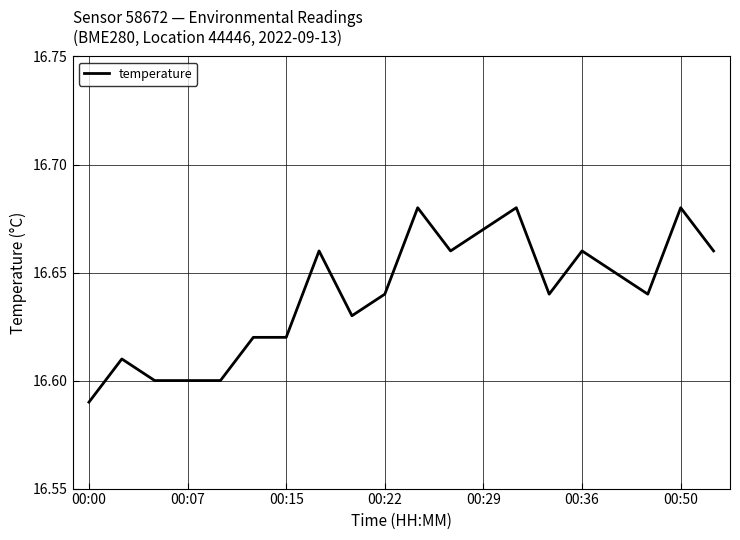

Does the chart display data point markers on the line(s)?

No